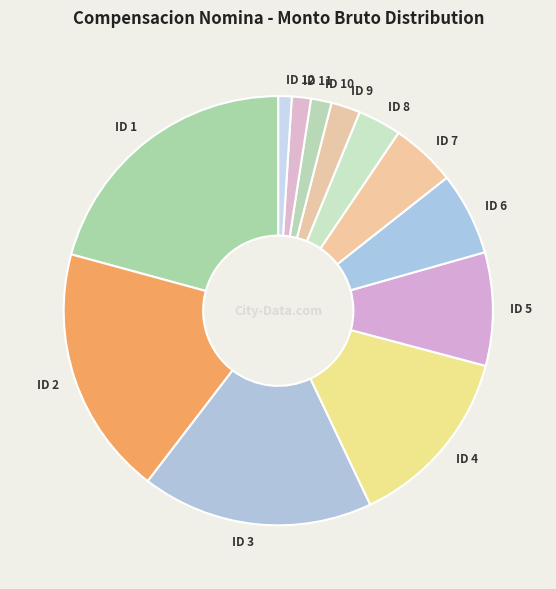

Does ID 2 account for over 50% of the chart?

No